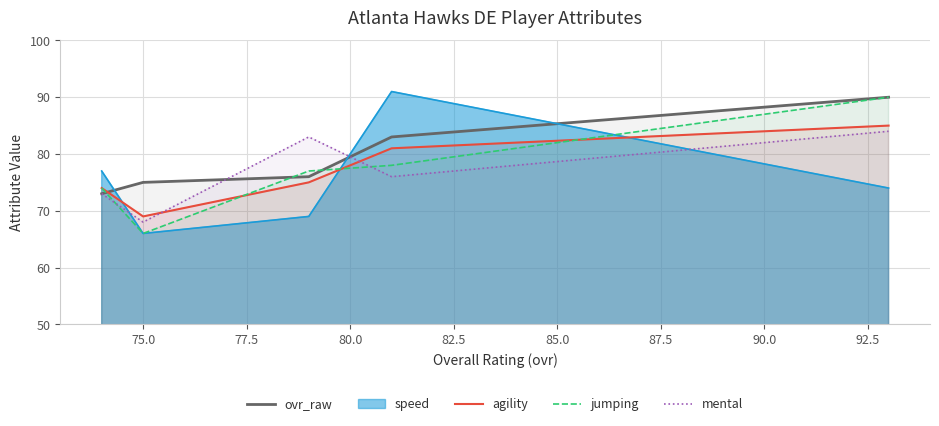

What is the lowest value of the agility series?

69